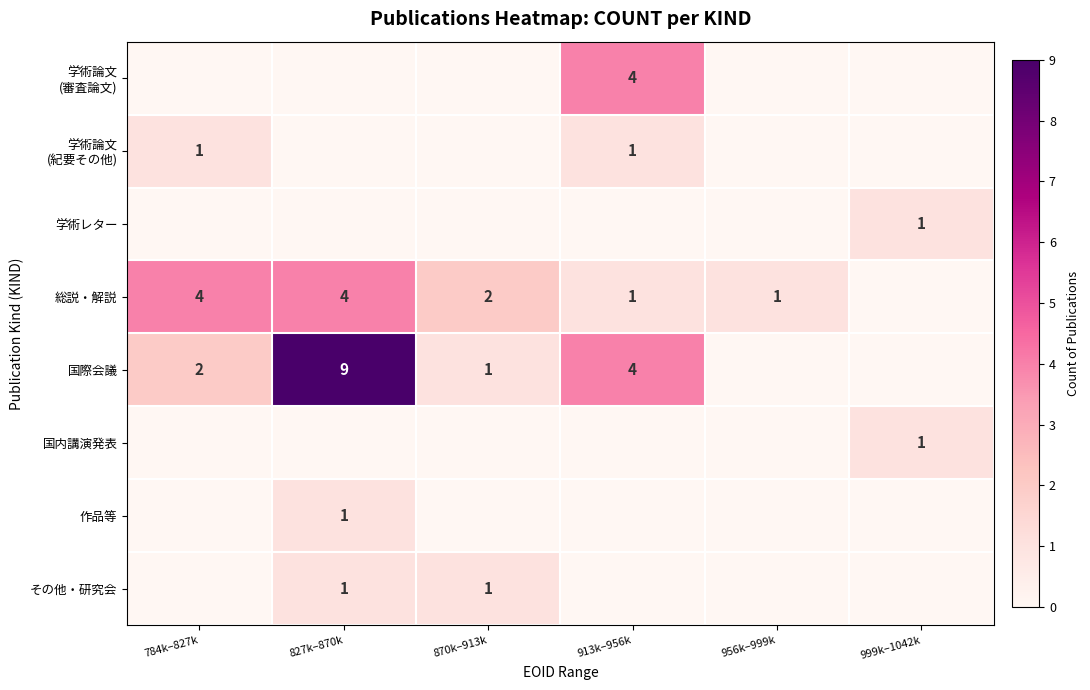

What is the difference between the highest and lowest values at 913k–956k?

4